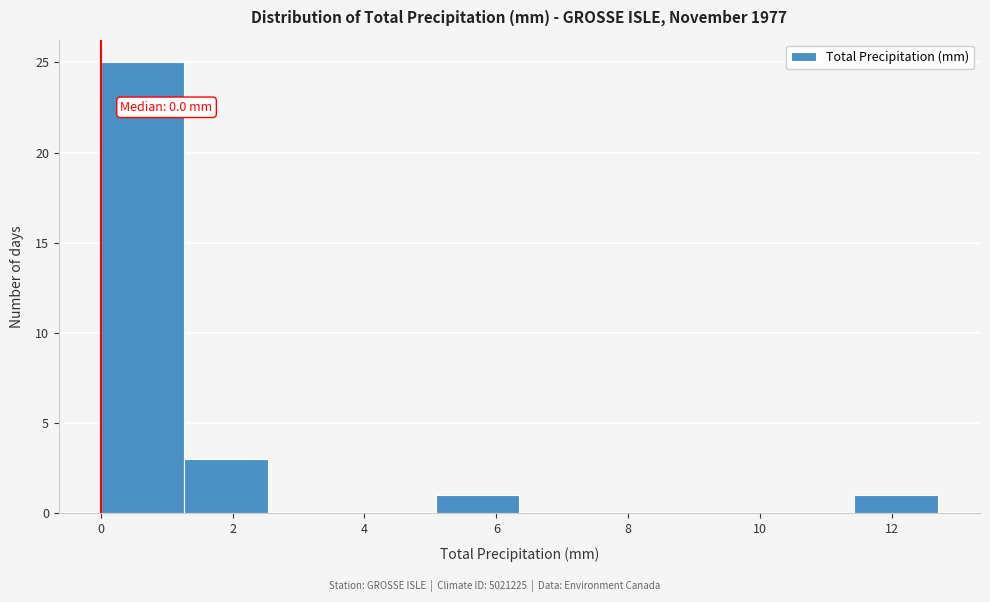

Which range on the x-axis has the tallest bar?

0.0 to 1.2